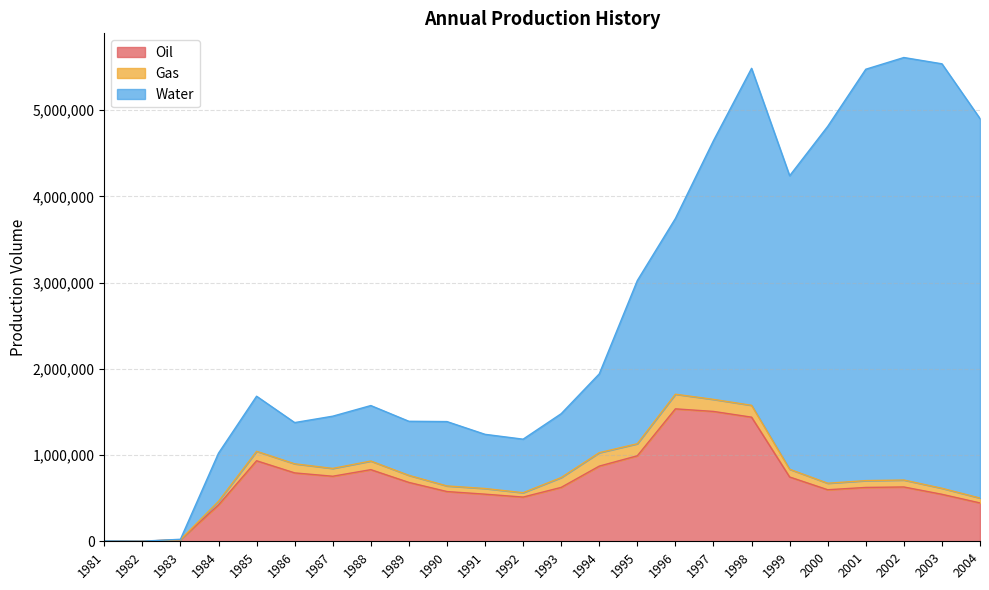

What is the approximate value of Water at 1989, to the nearest 100?

627000